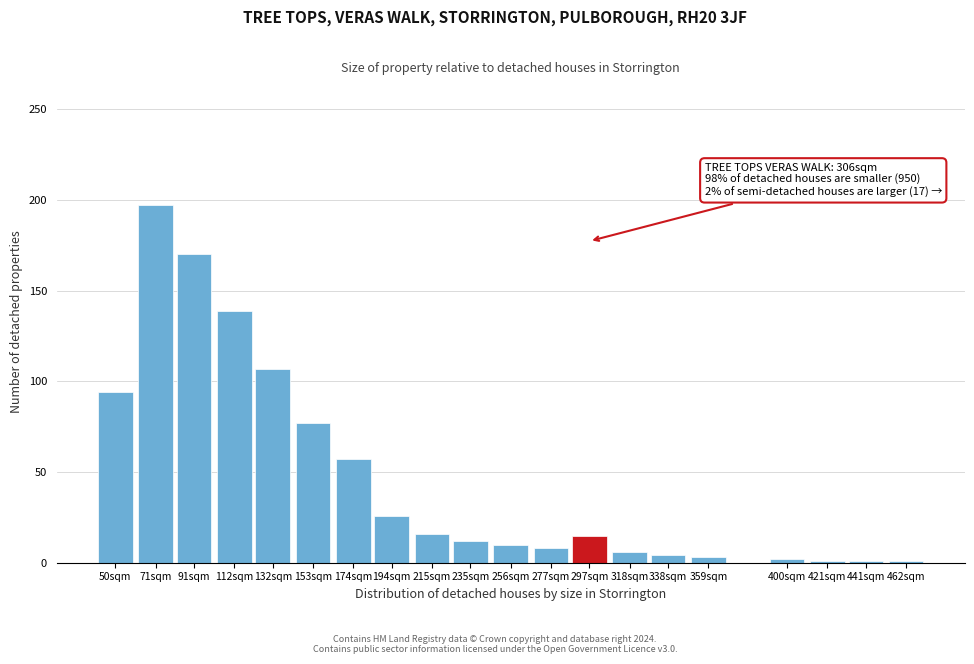

What is the average value?

47